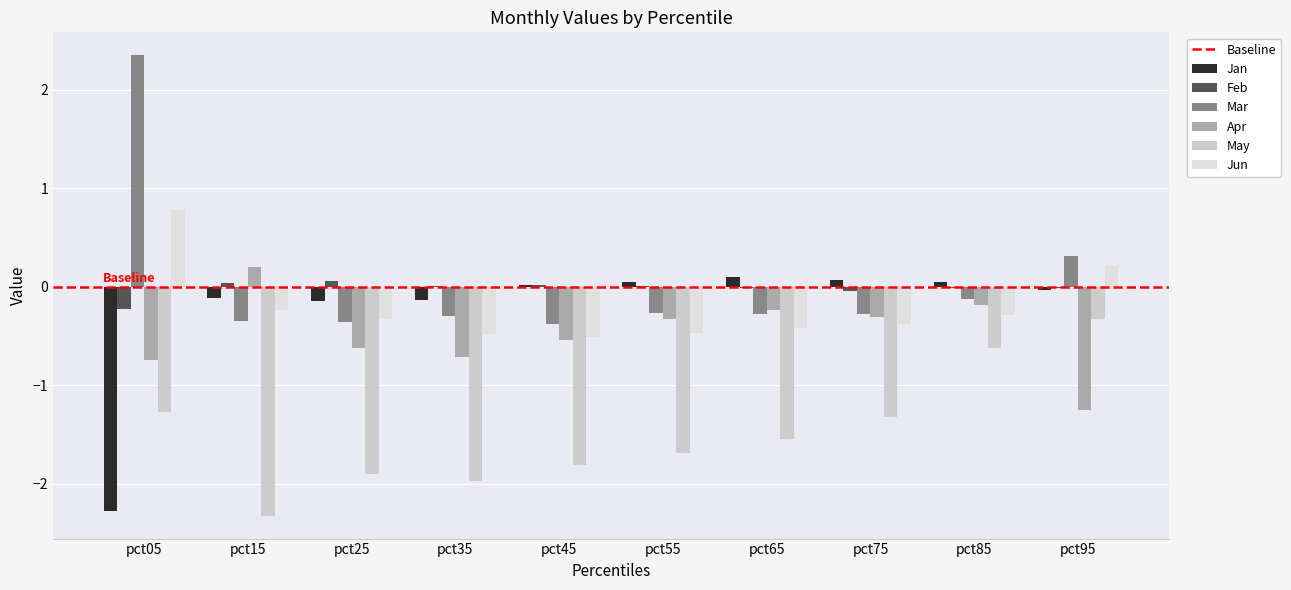

The value of Feb at pct15 is 0.0. True or false?

True